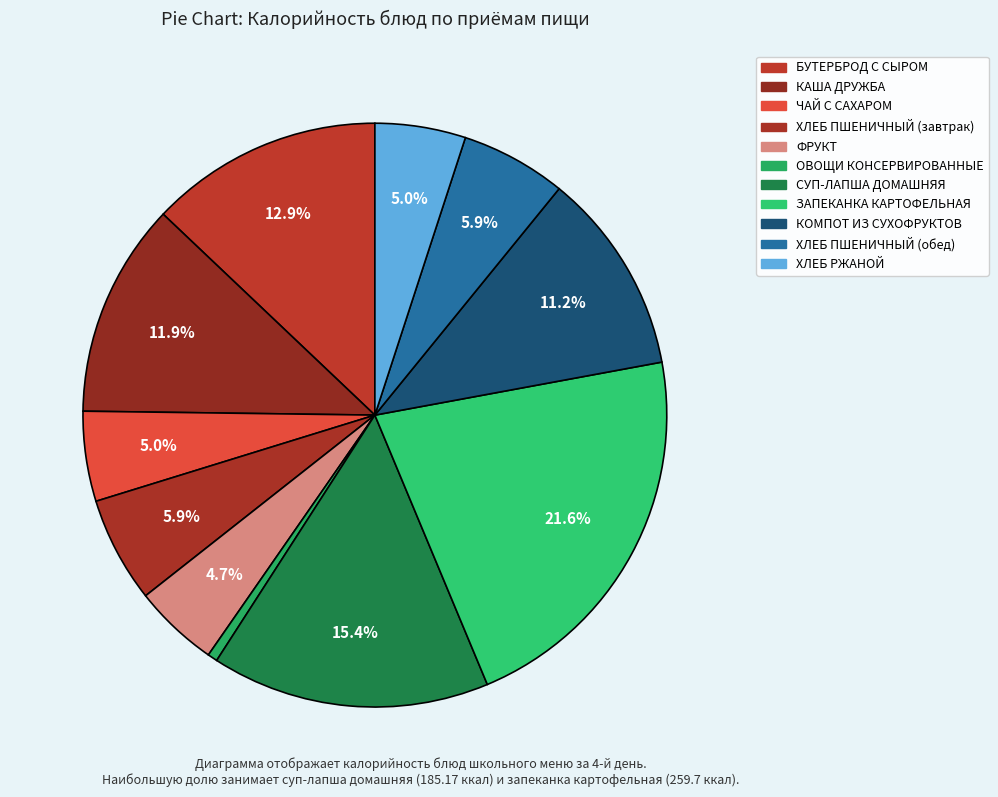

Is ХЛЕБ РЖАНОЙ the majority of the pie?

No